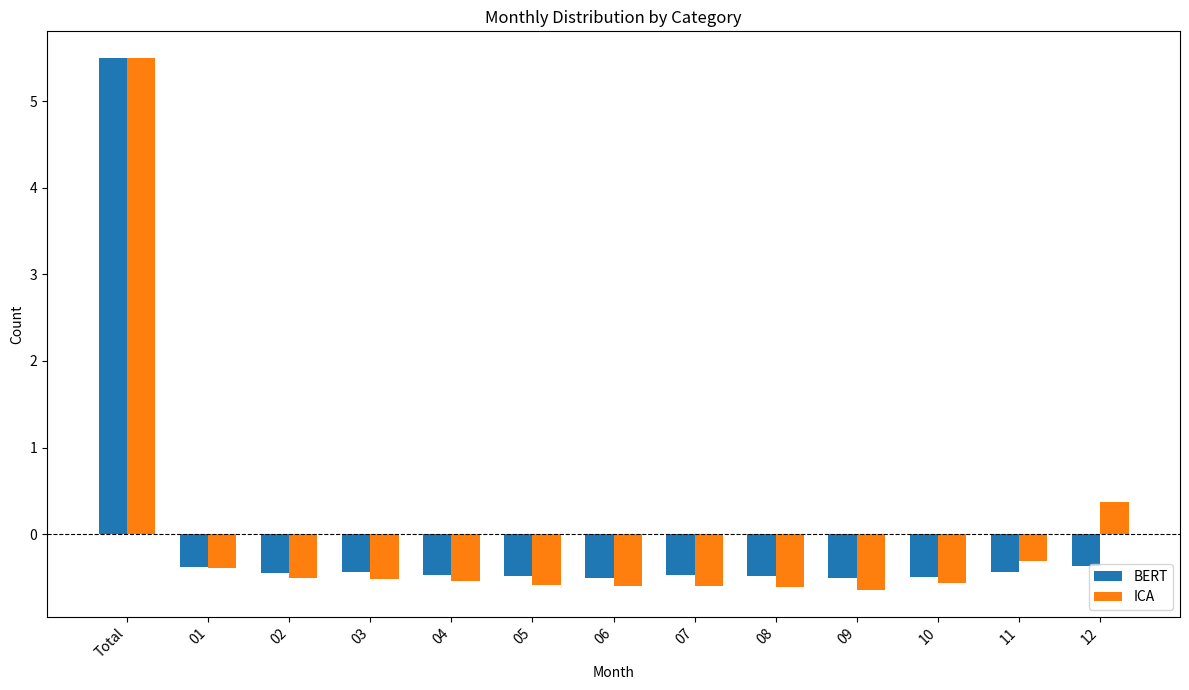

Is it true that BERT equals -0.8 at 04?

False